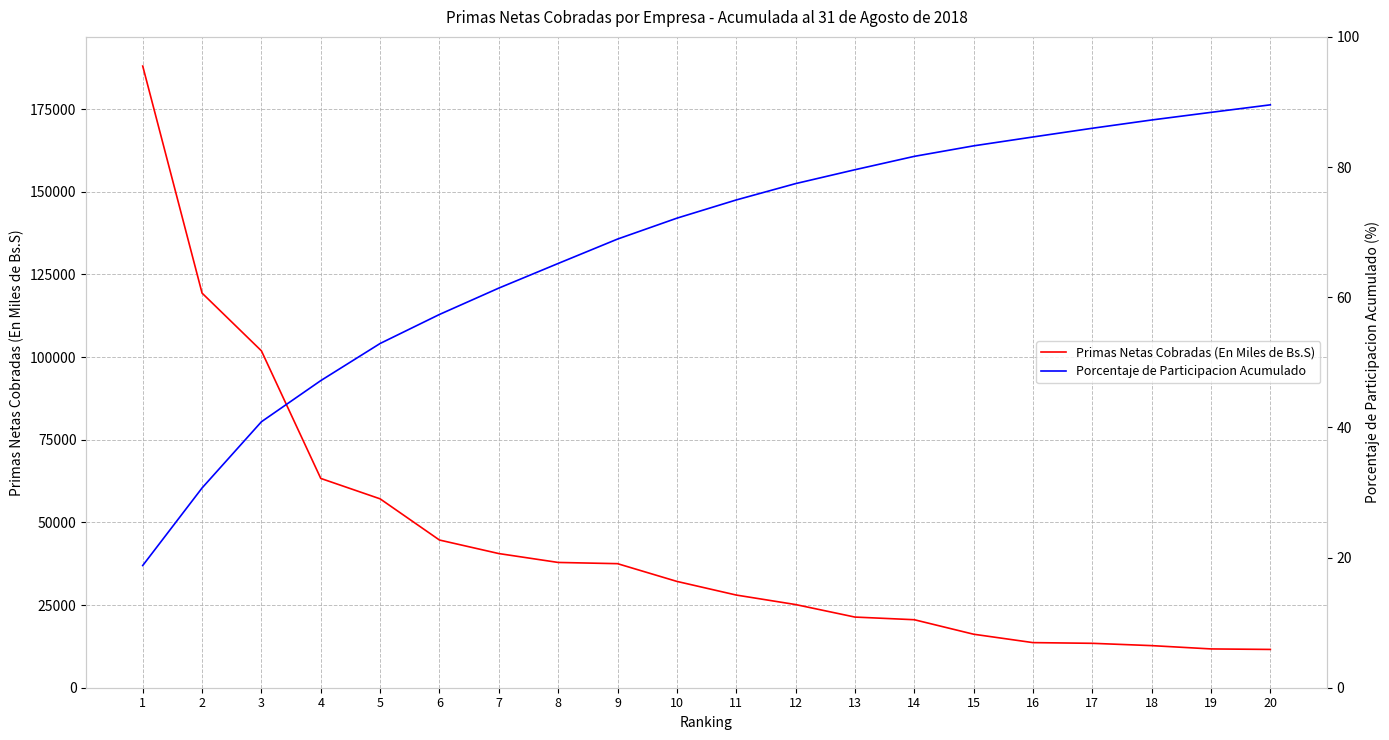

What is the lowest value of the Porcentaje de Participacion Acumulado series?

18.8